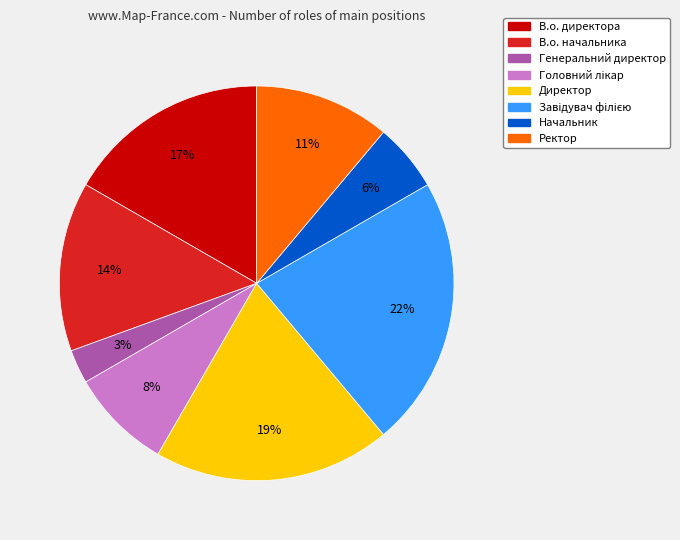

Count the number of slices in the pie.

8